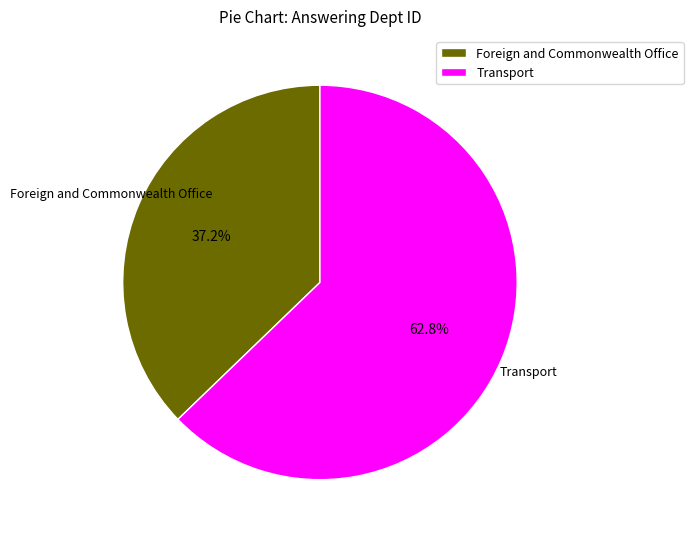

Which category has the biggest portion of the pie?

Transport